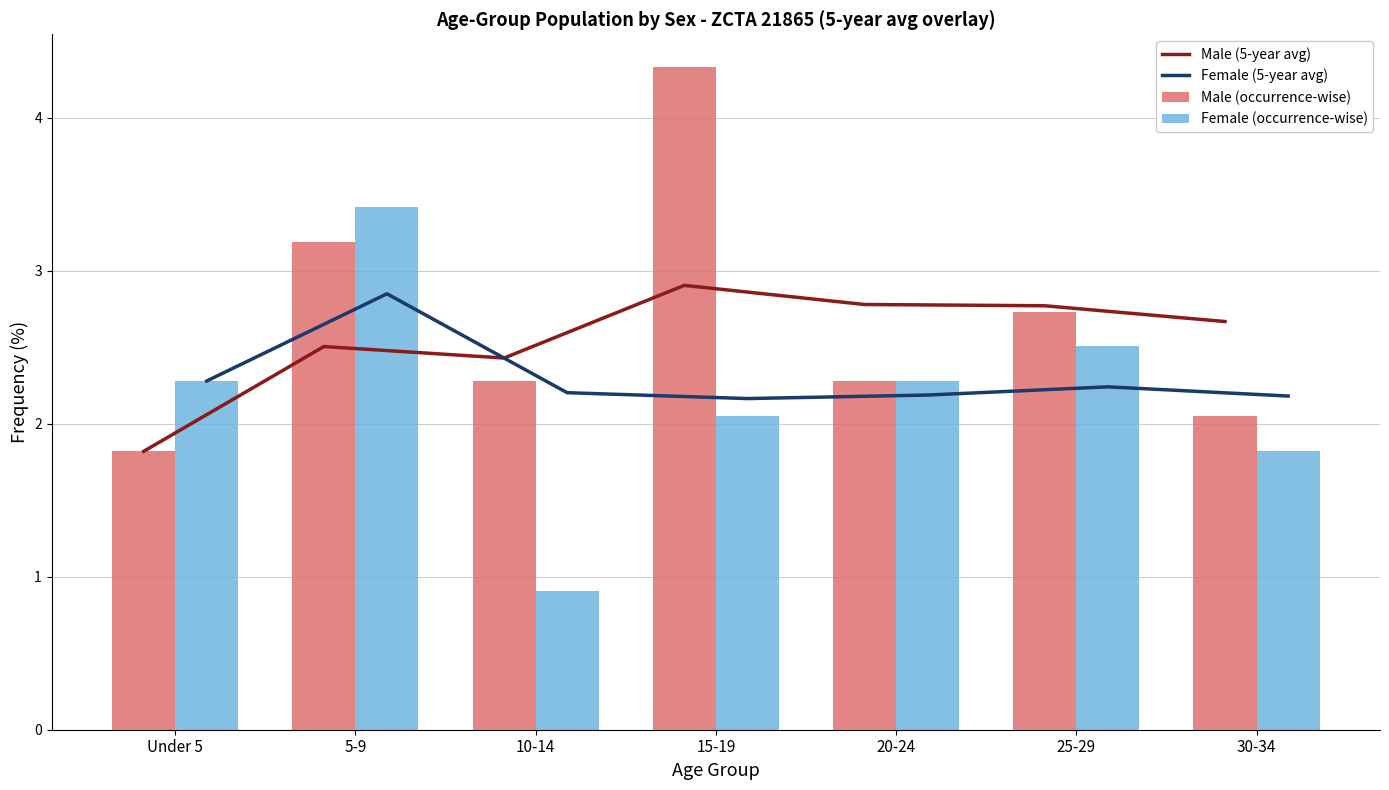

At 25-29, list the series in order from smallest to largest.

Female (5-year avg), Female (occurrence-wise), Male (occurrence-wise), Male (5-year avg)